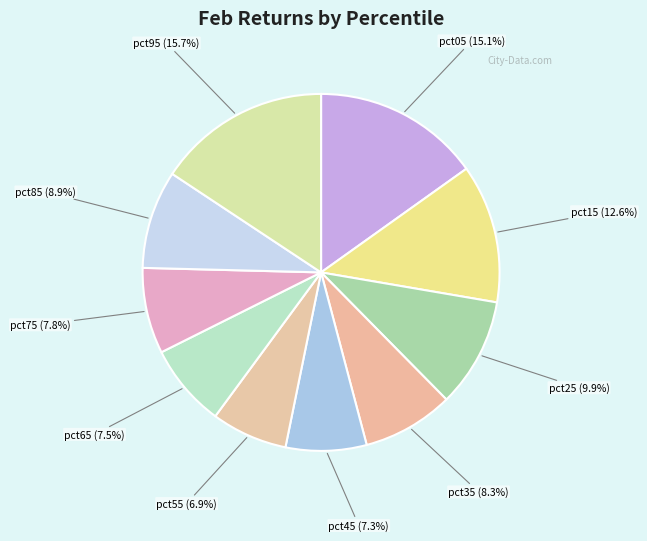

Count the number of slices in the pie.

10